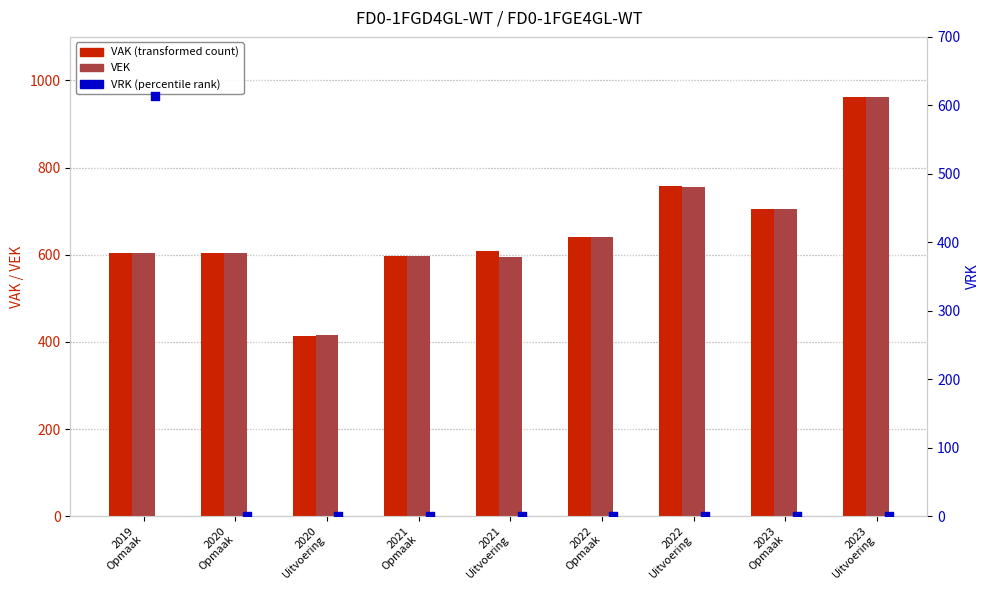

What are all the series names shown in the legend?

VAK, VEK, VRK